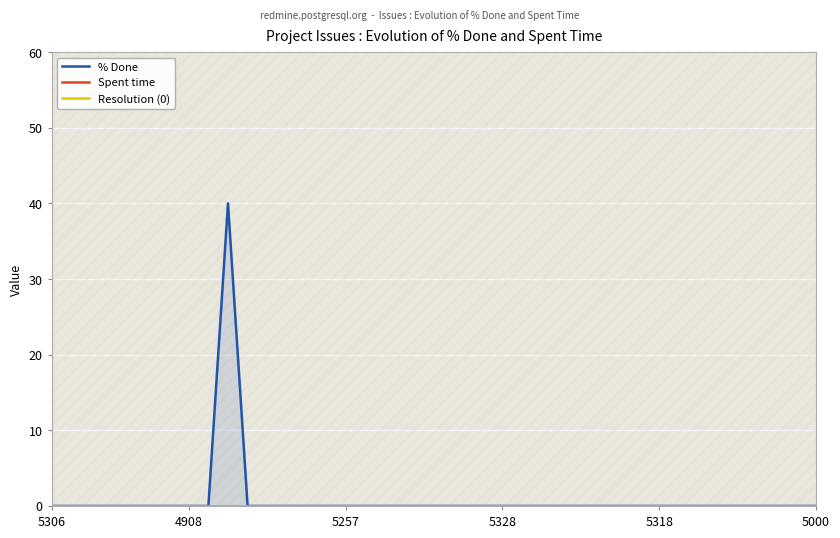

At 5318, list the series in order from largest to smallest.

% Done, Spent time, Resolution (0)